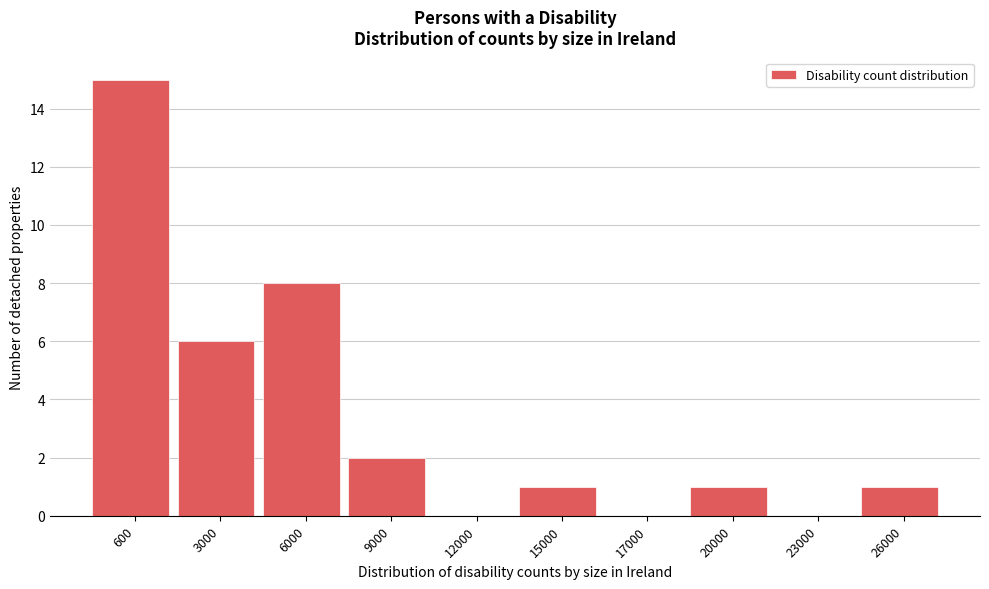

Reading left to right, extract all data points from this chart.

600=15	3000=6	6000=8	9000=2	12000=0	15000=1	17000=0	20000=1	23000=0	26000=1